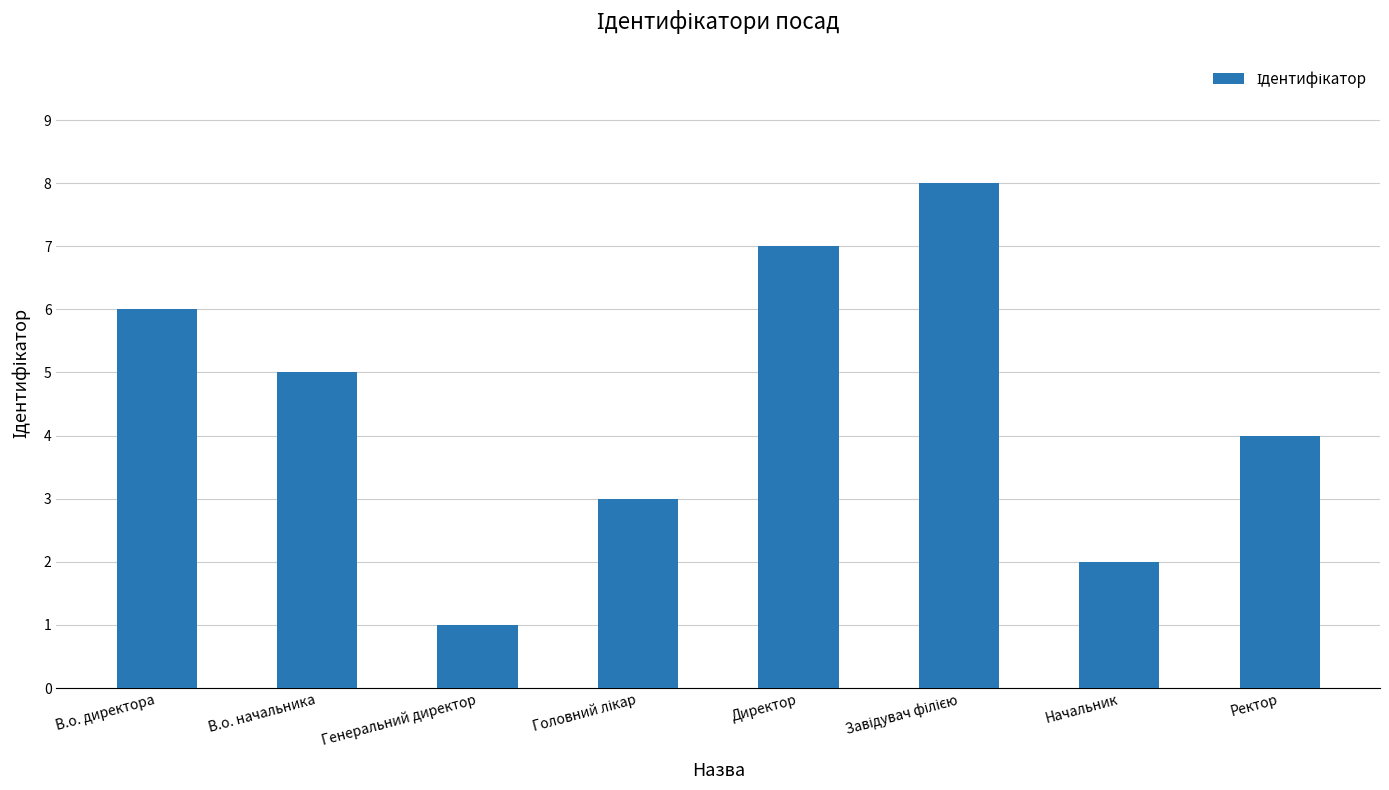

Reading left to right, what are all the values shown in this chart?

6	5	1	3	7	8	2	4